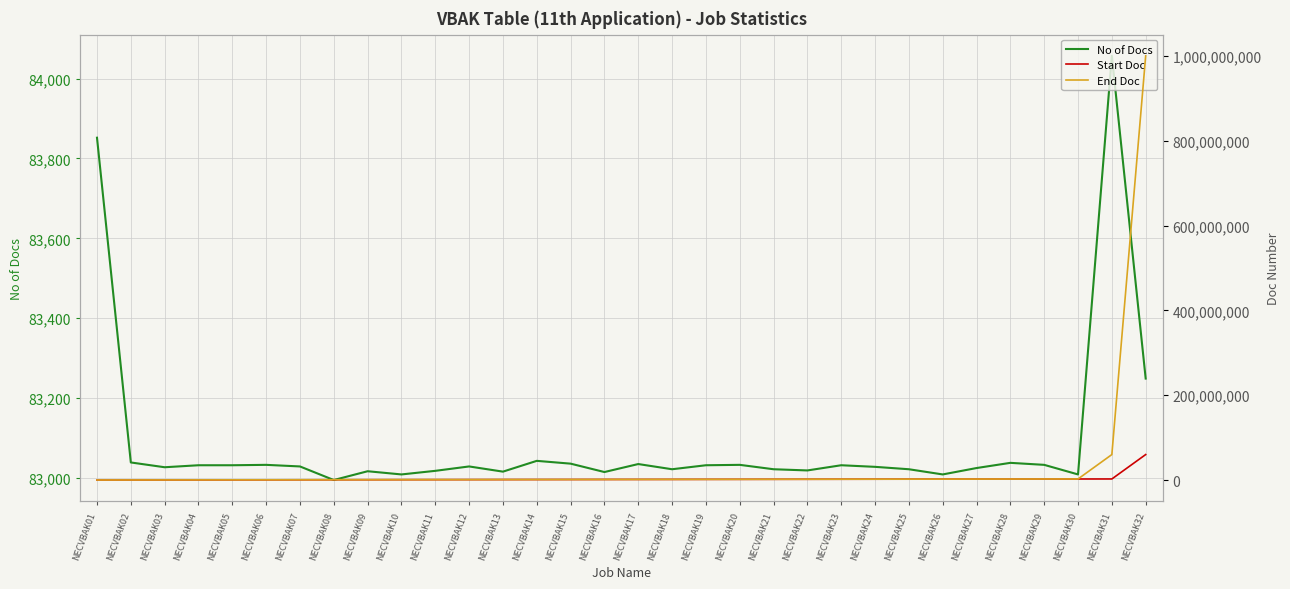

At how many categories does at least one series exceed 376509672?

1